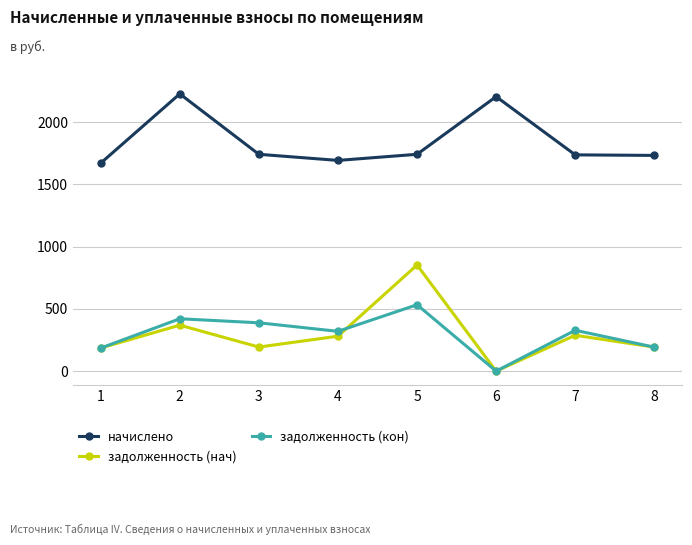

Which series changed the most between 1 and 4?

задолженность (кон)